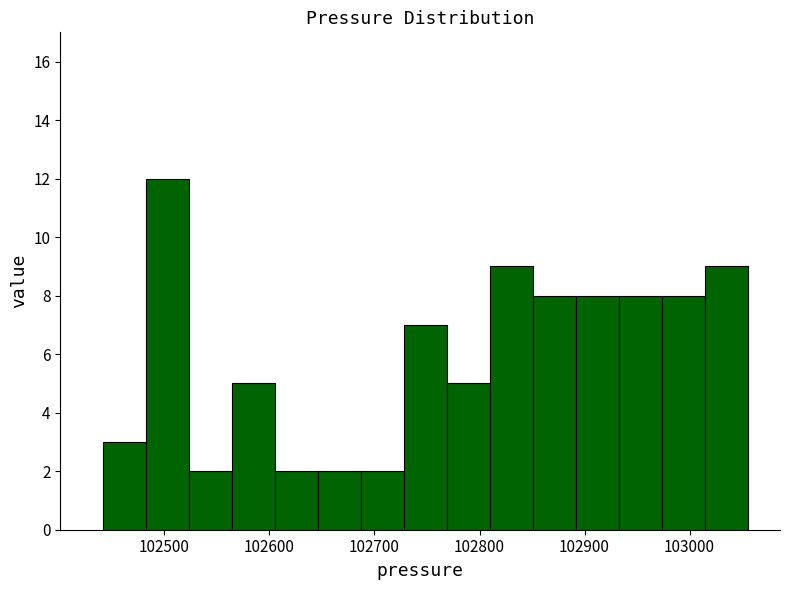

Reading left to right, list every bar in this chart as the range it spans on the x-axis followed by its height. Neither the bar edges nor the heights are printed on the chart, so give them approximately, as read against the axes.

102440 to 102480: 3
102480 to 102520: 12
102520 to 102560: 2
102560 to 102610: 5
102610 to 102650: 2
102650 to 102690: 2
102690 to 102730: 2
102730 to 102770: 7
102770 to 102810: 5
102810 to 102850: 9
102850 to 102890: 8
102890 to 102930: 8
102930 to 102970: 8
102970 to 103010: 8
103010 to 103060: 9